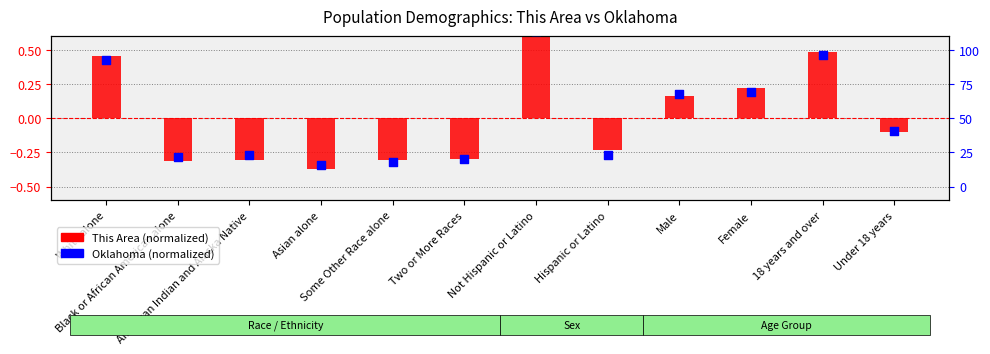

Is the value of This Area (normalized) at Asian alone greater than the value of Oklahoma (normalized) at Some Other Race alone?

No